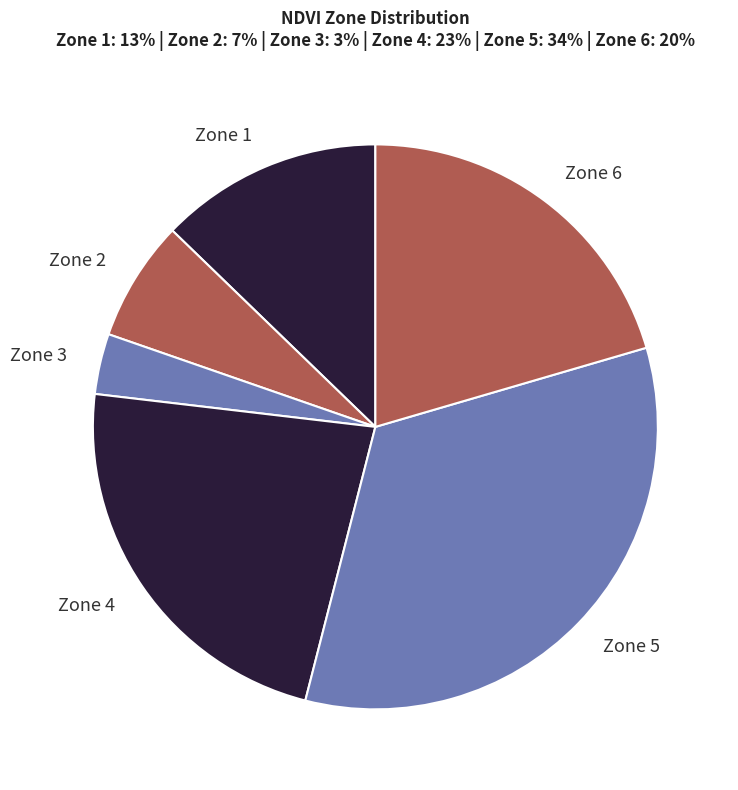

How many segments does this pie chart have?

6